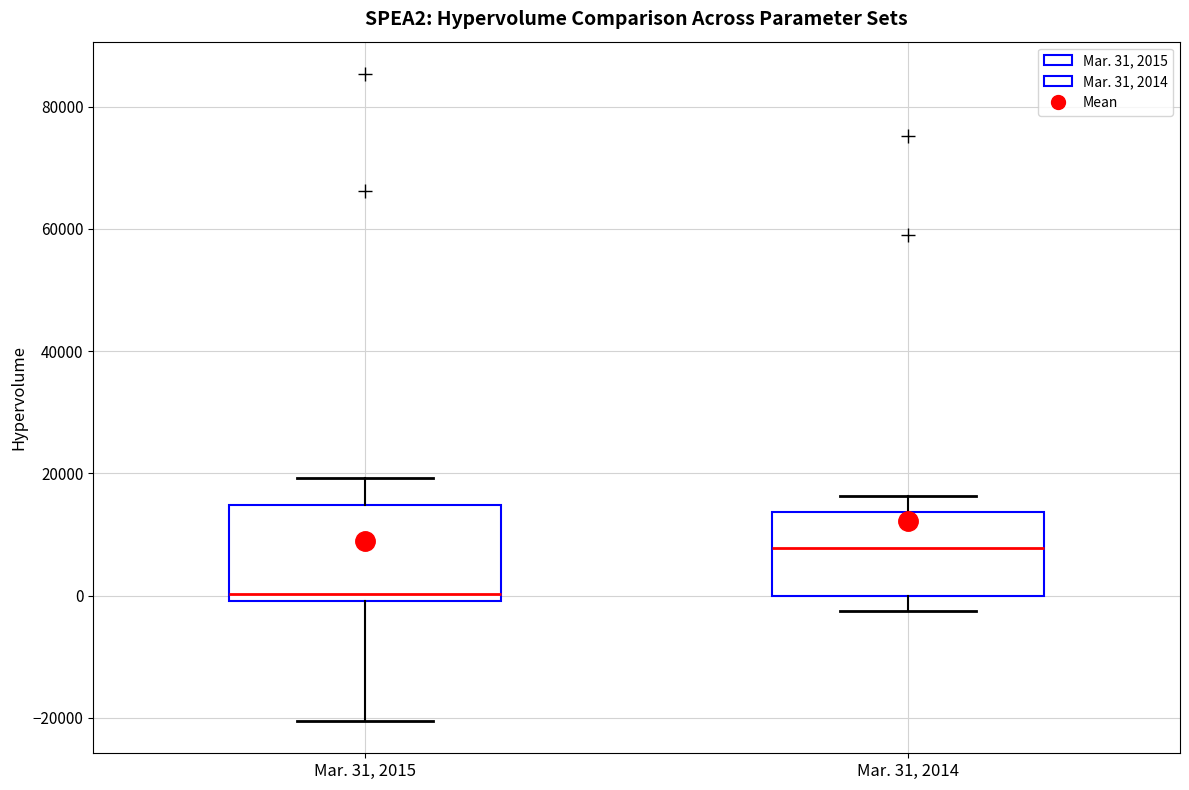

Reading left to right, transcribe this box plot: for each box, give where its median line is, the range the box spans, and where its two whiskers end, as read against the y-axis. The values are not printed on the chart, so give them approximately, as read against the axis.

Mar. 31, 2015: median 0 (just above the box's lower edge), box 0 to 14000, whiskers -20000 to 20000
Mar. 31, 2014: median 8000, box 0 to 14000, whiskers -2000 to 16000